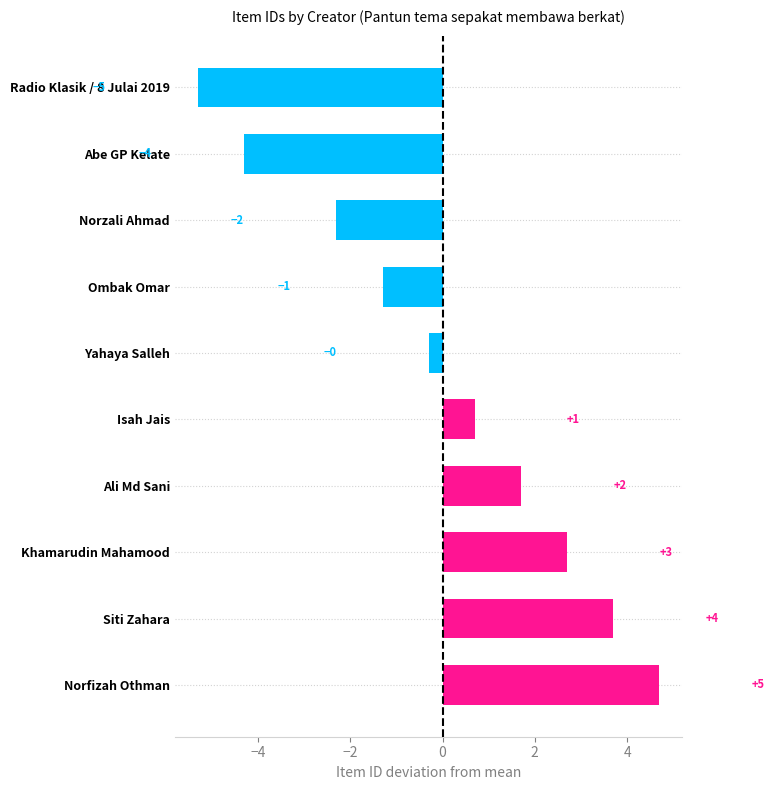

How many bars are there in total?

10